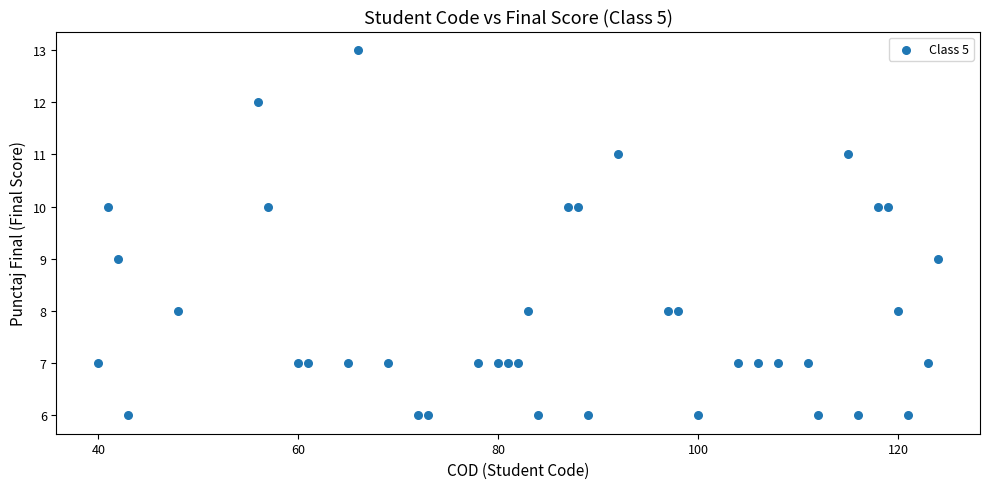

What is the range of X values (max minus min)?

84